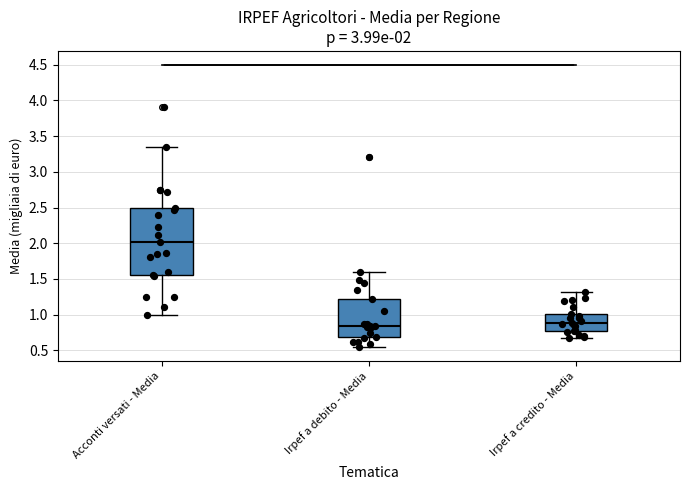

Which box has the highest median line?

Acconti versati - Media